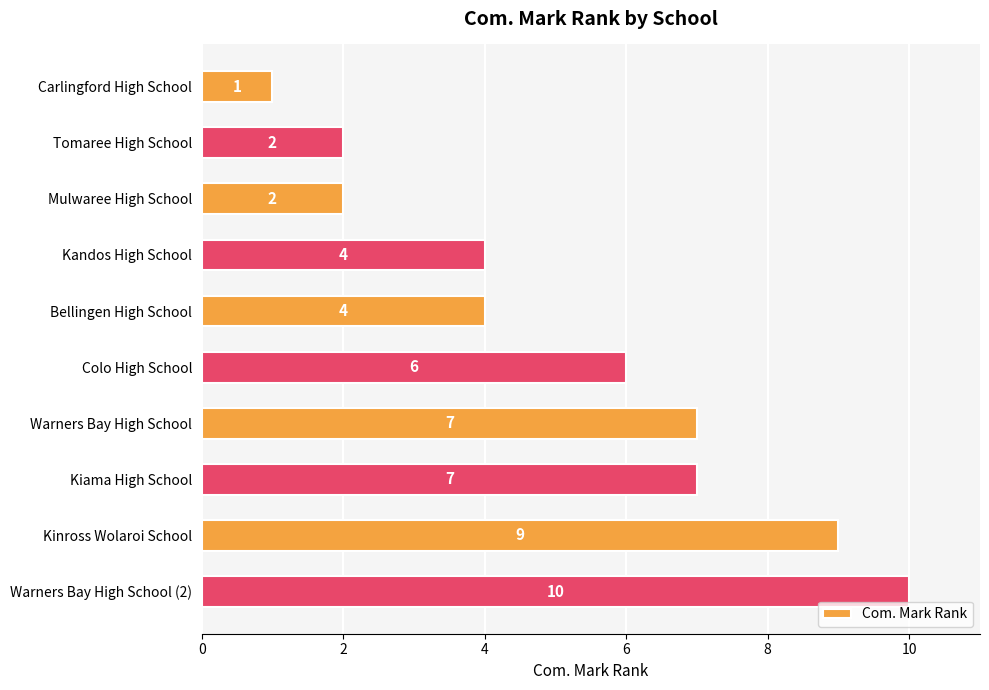

Count the values in the range 2 to 7.

7